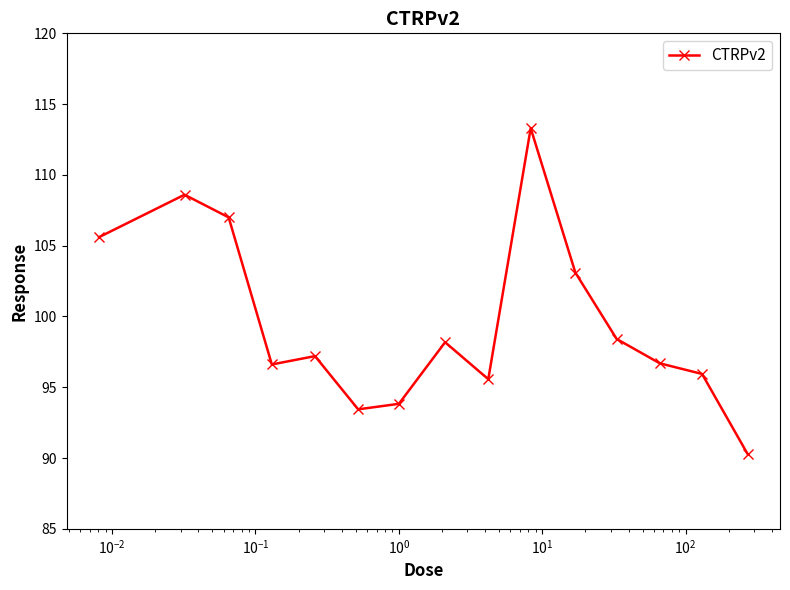

What is the value of the 1st point from the left?

105.6